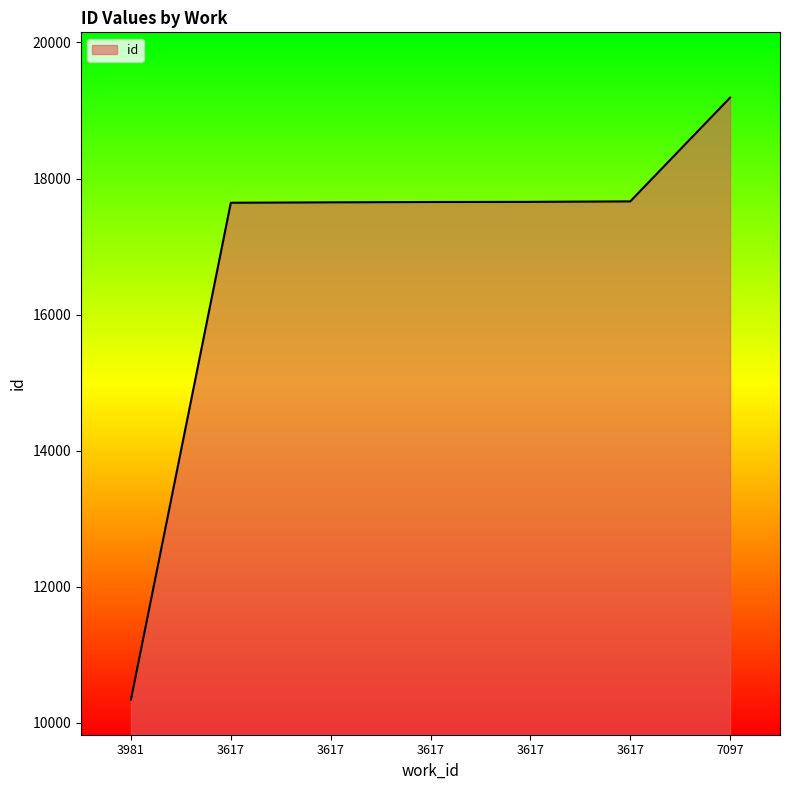

What is the change in value from 3617 to 7097?

+1534